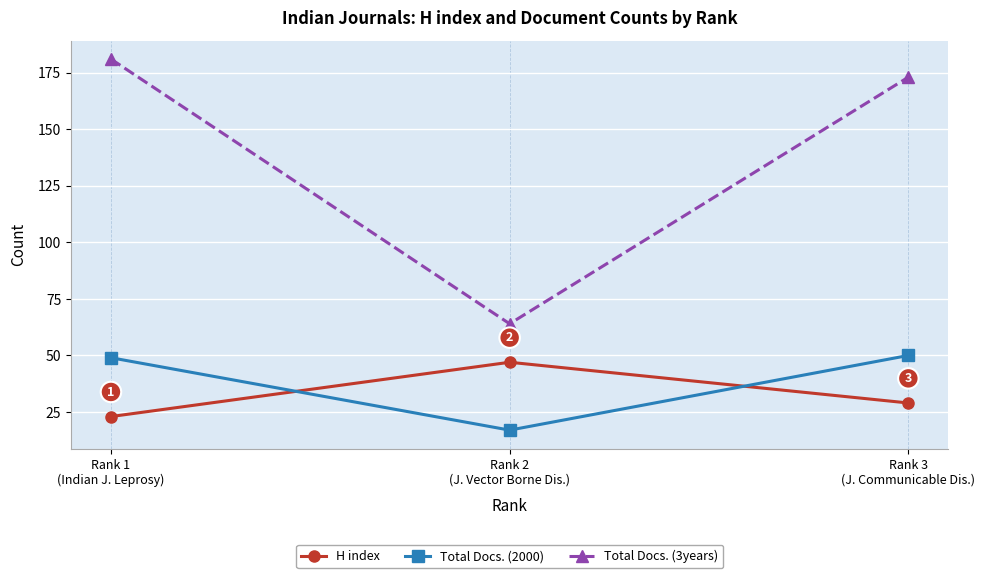

The Total Docs. (2000) series shows 17 at Rank 2
(J. Vector Borne Dis.). True or false?

True